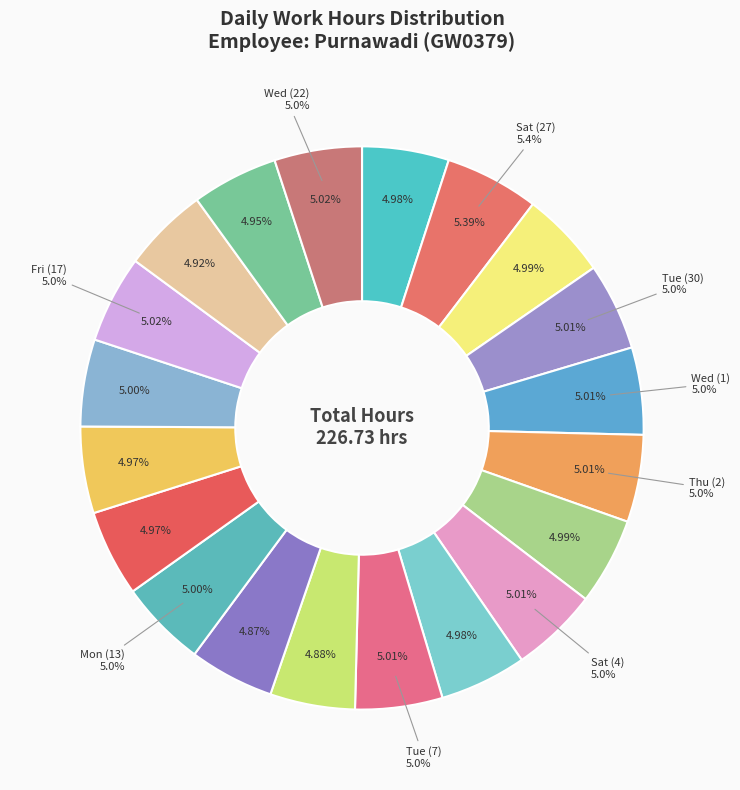

To the nearest percent, what is the combined percentage of Sat (4) and Mon (20)?

10%